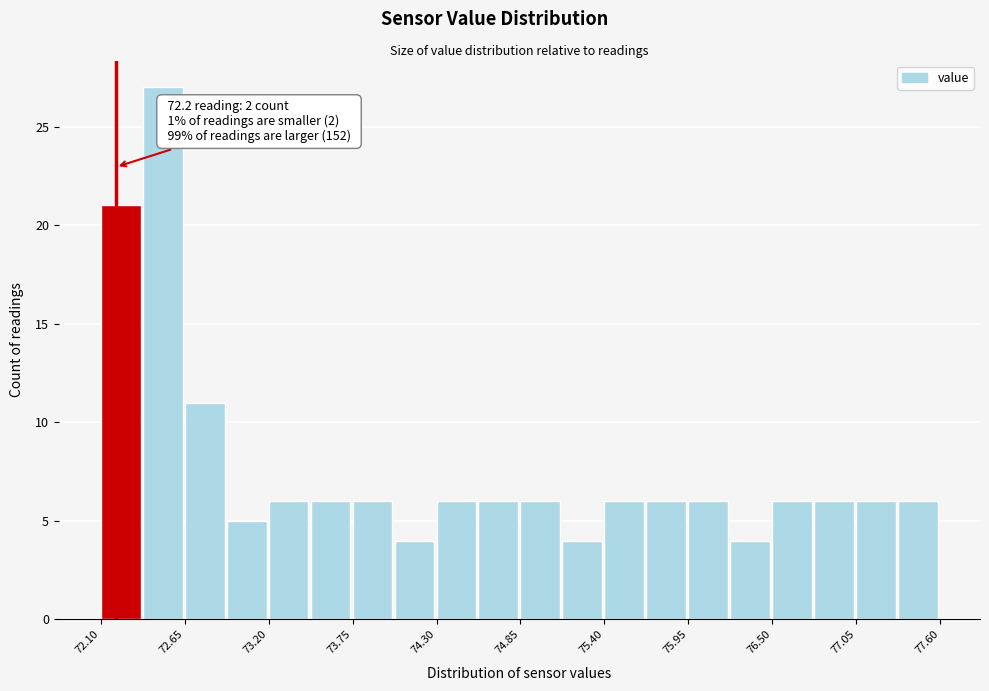

Around what value on the x-axis is the tallest bar? Give the approximate position of its centre, as read against the axis.

72.5